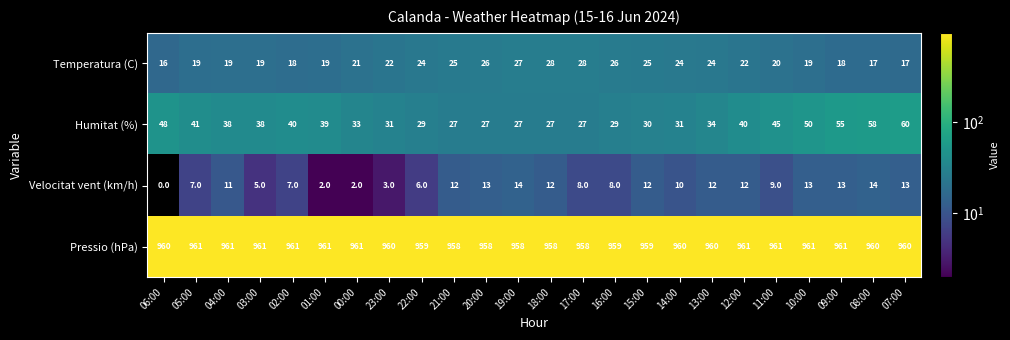

What is the sum of all Pressio (hPa) values?

23037